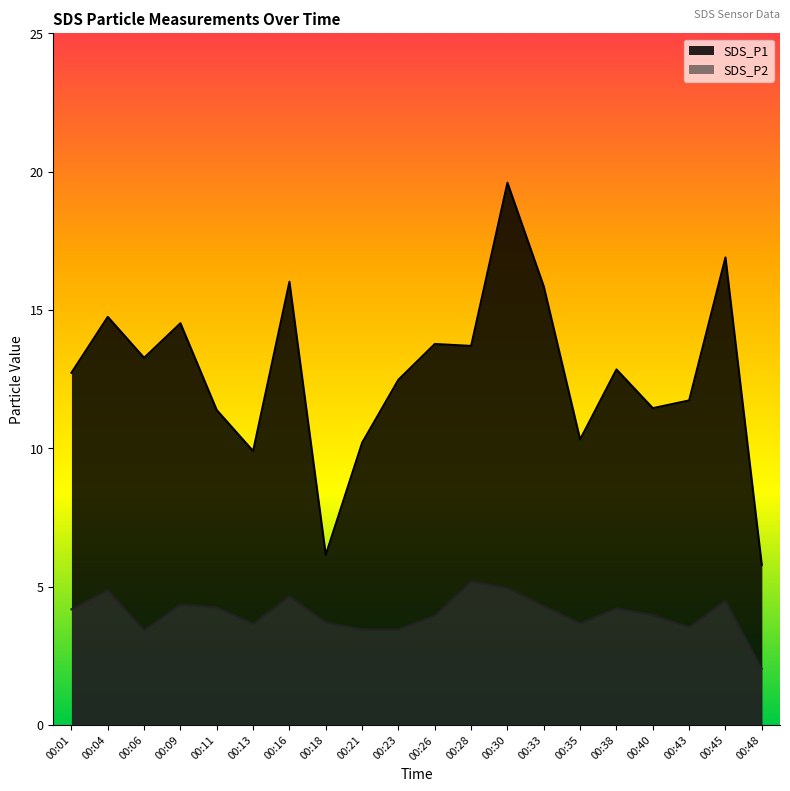

What are all the series names shown in the legend?

SDS_P1, SDS_P2